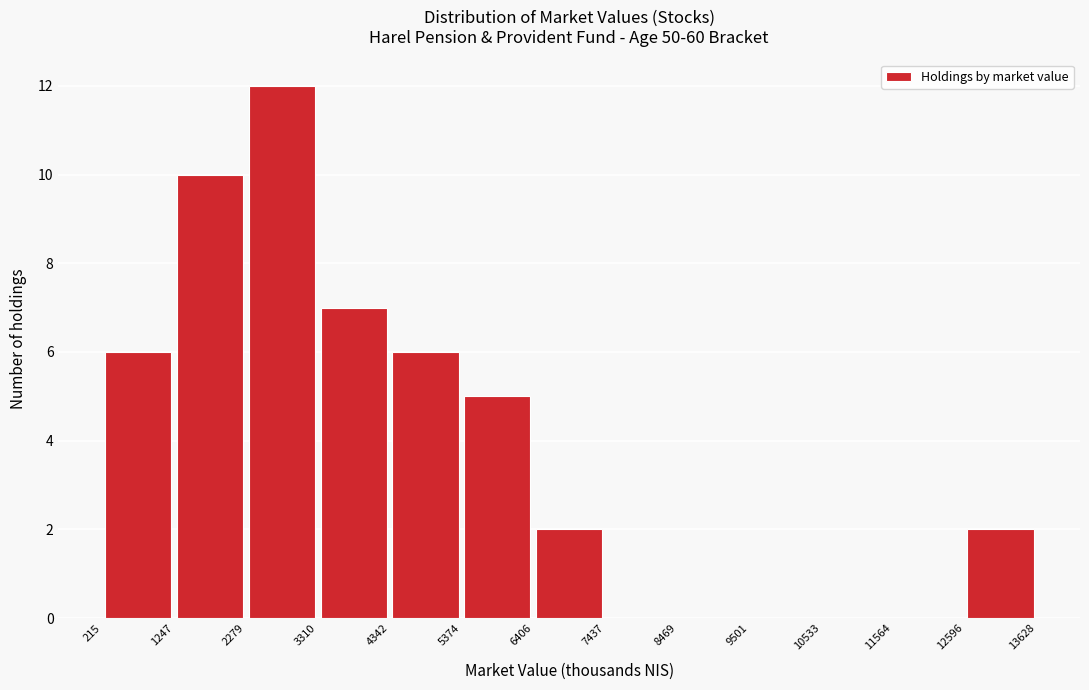

Which range on the x-axis has the tallest bar?

2279 to 3310